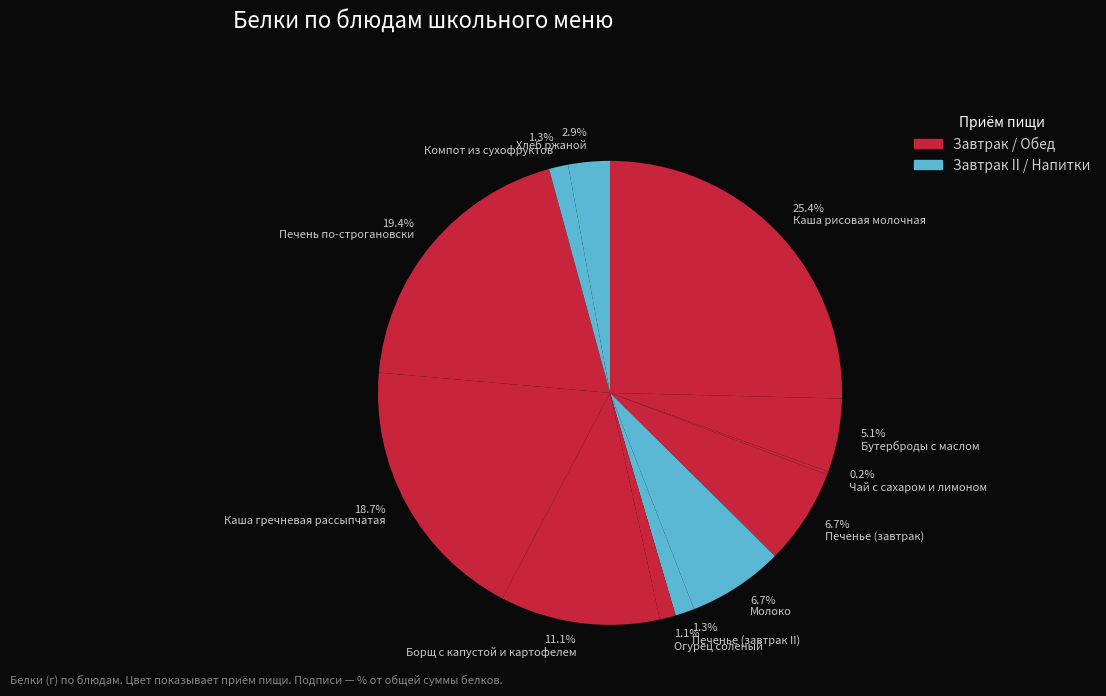

Which category has the biggest portion of the pie?

25.4% Каша рисовая молочная